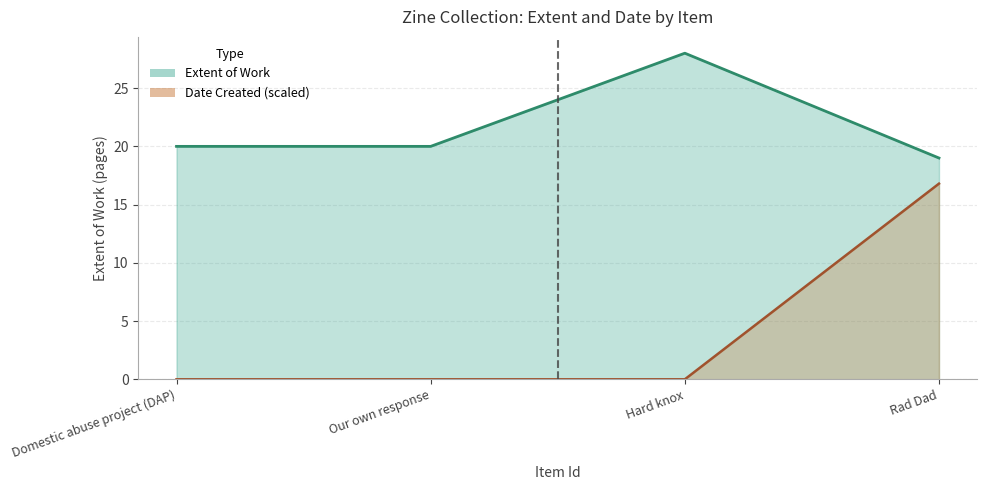

Does the chart have visible grid lines?

Yes